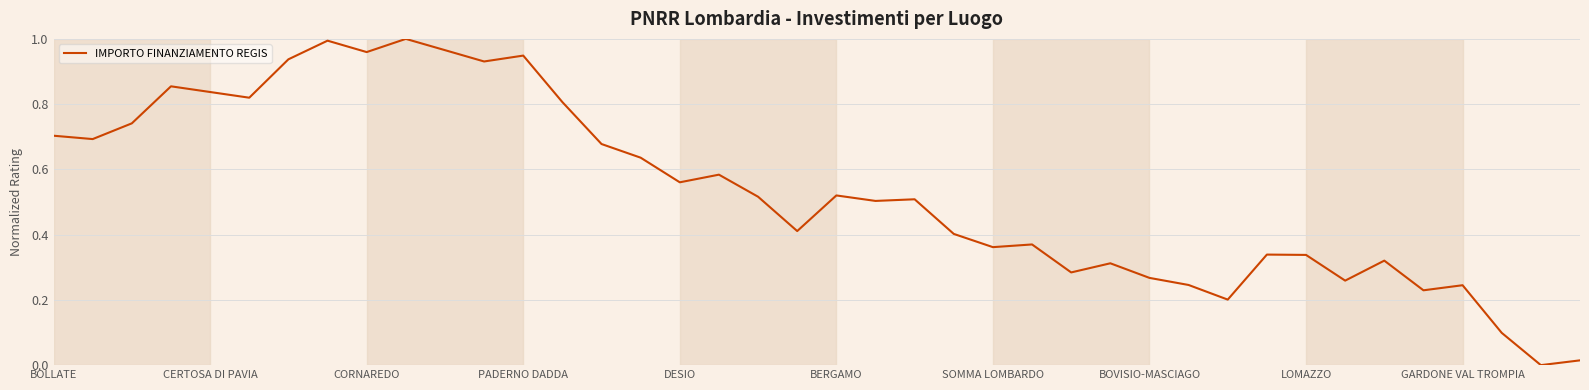

How many points are higher than both their immediate neighbors (excluding endpoints)?

12